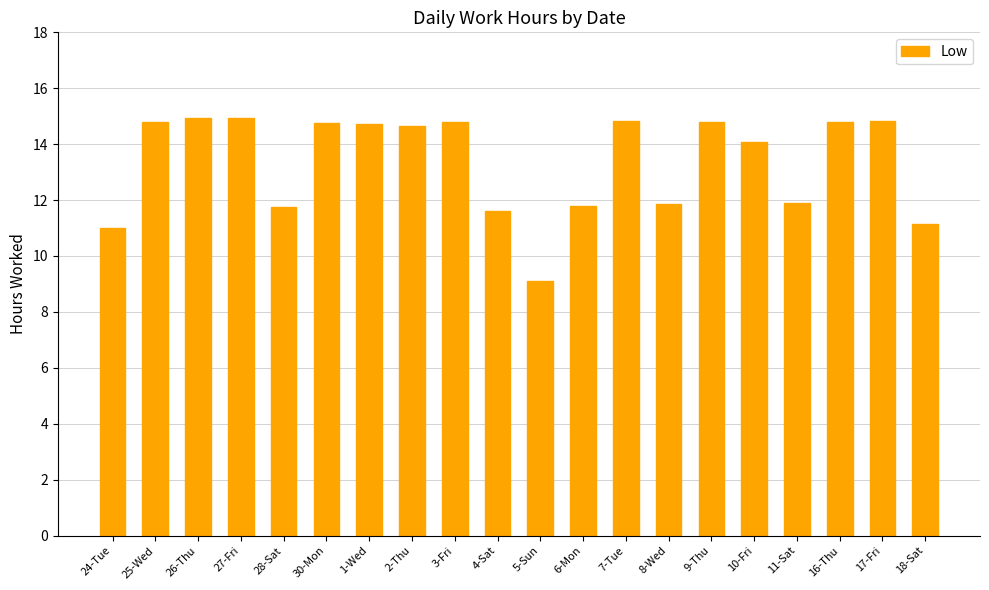

How many series are shown in this chart?

1